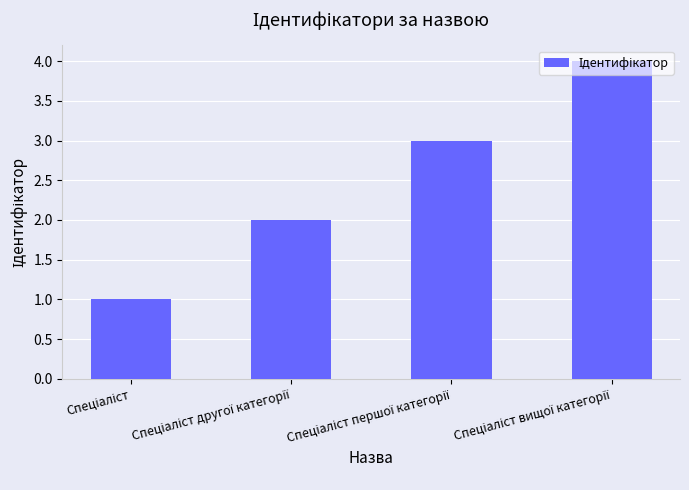

What is the difference between the maximum and minimum values?

3